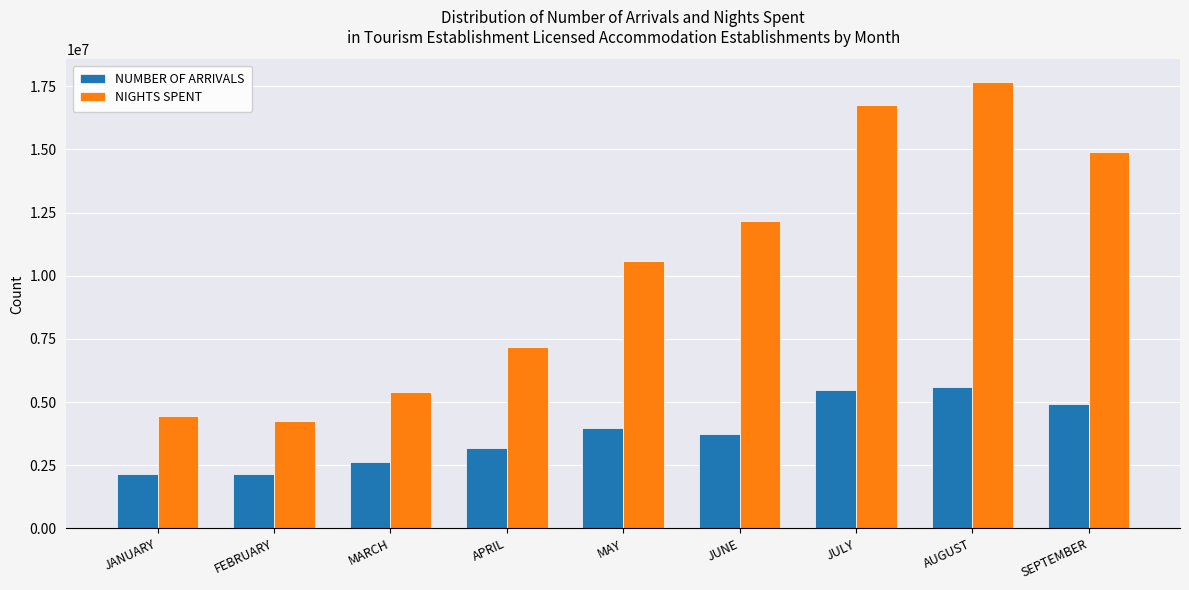

What is the difference between the NIGHTS SPENT values at SEPTEMBER and JUNE?

2711095